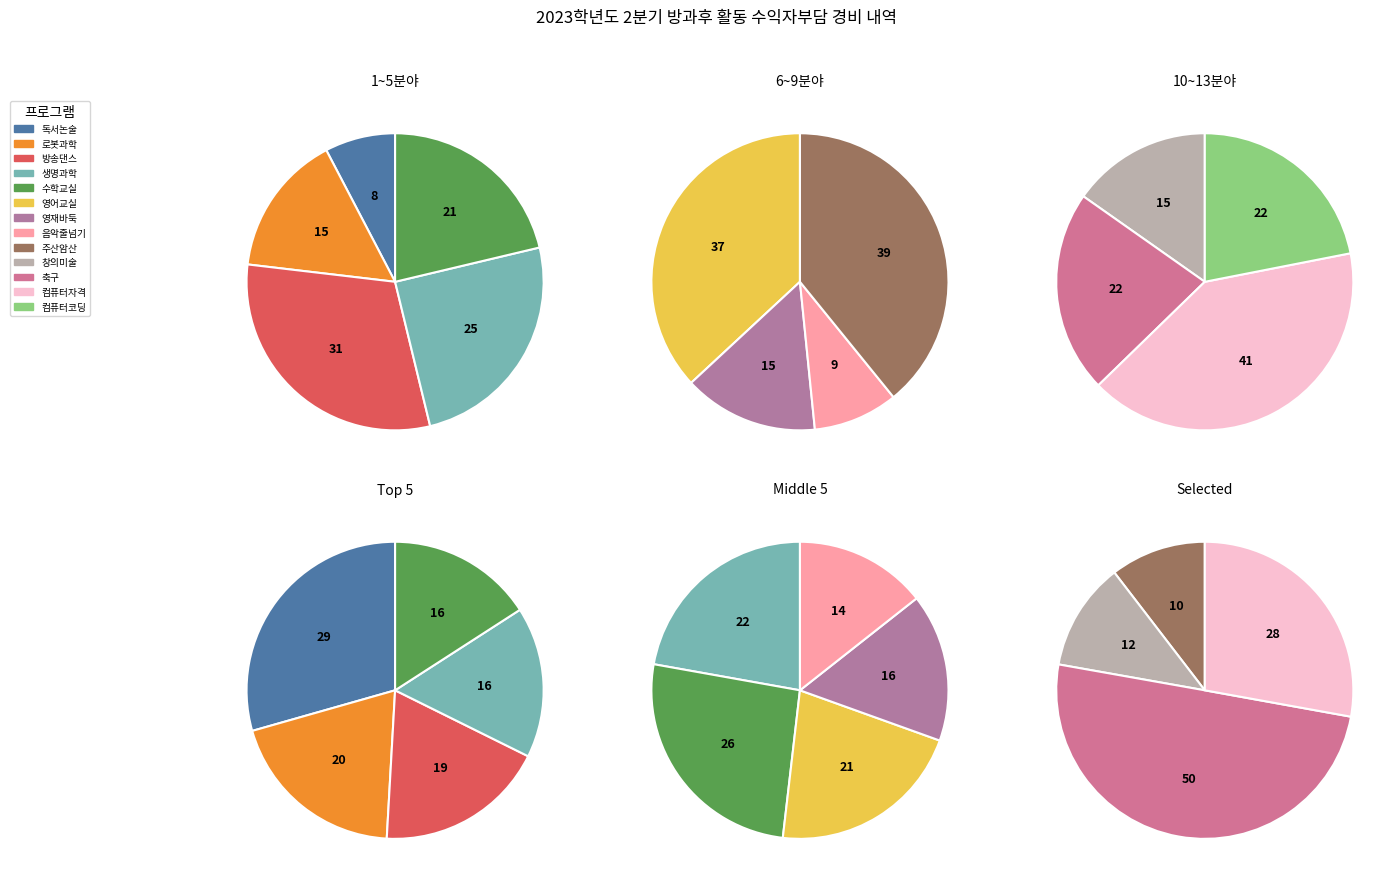

Which slice is the largest?

컴퓨터자격